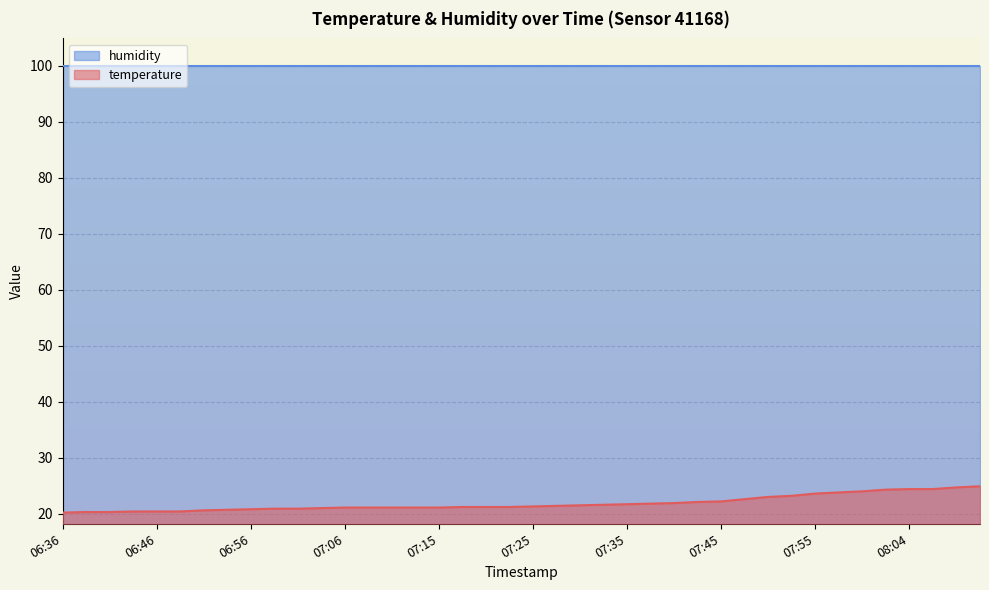

What is the label of the 27th point from the right?

07:08